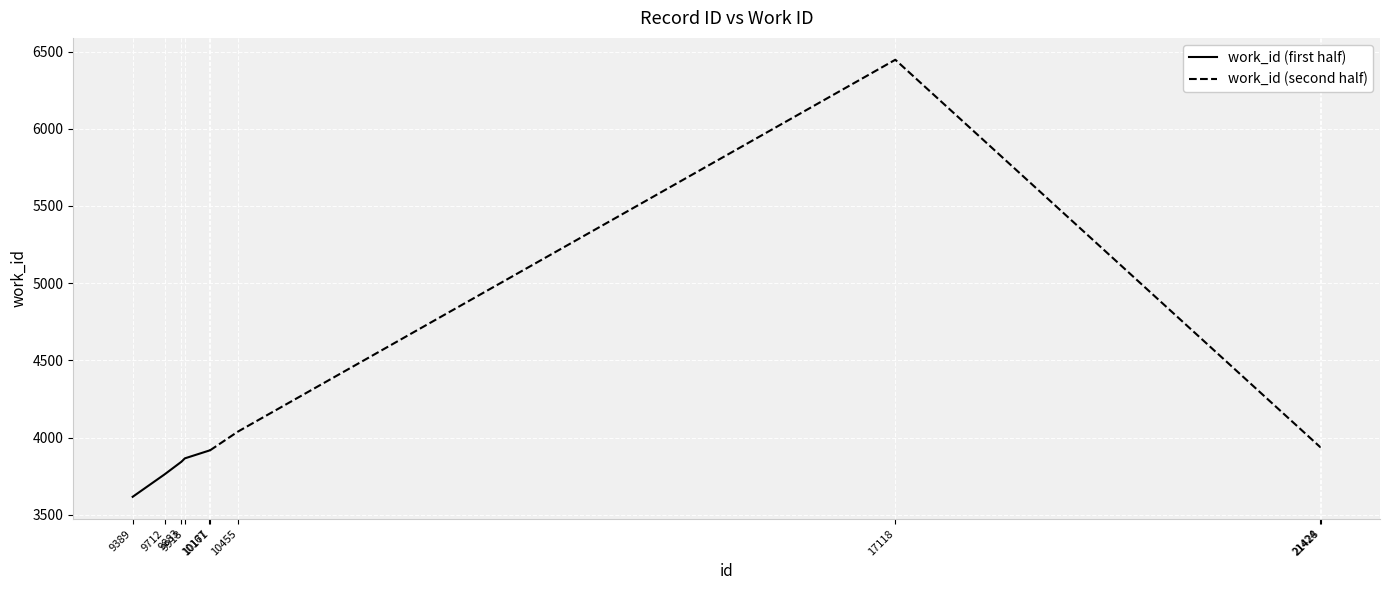

Rank the series by their average value, from highest to lowest.

work_id (second half), work_id (first half)